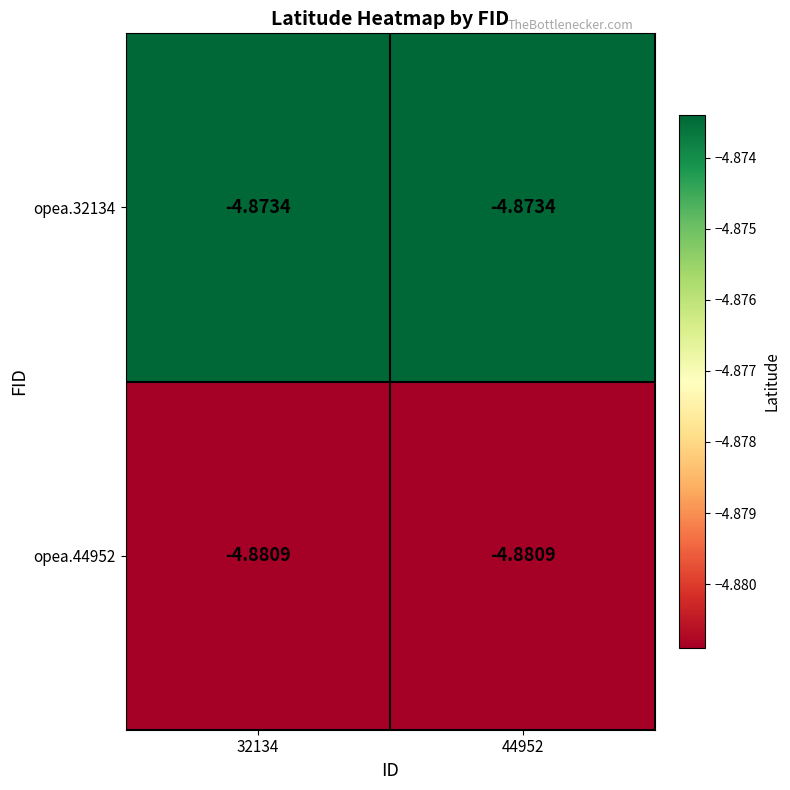

List the series in order of their overall mean, lowest first.

opea.44952, opea.32134